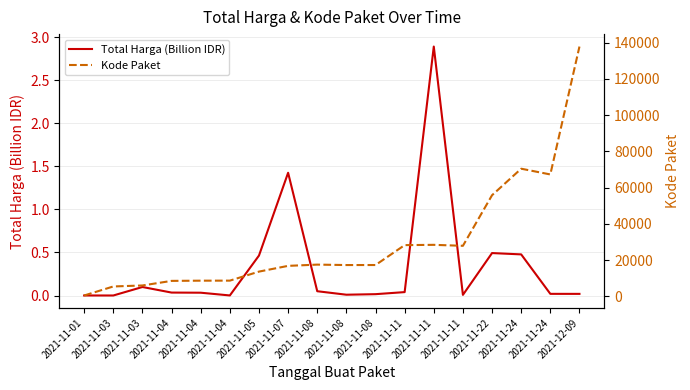

At which category is the sum across all series the highest?

2021-12-09